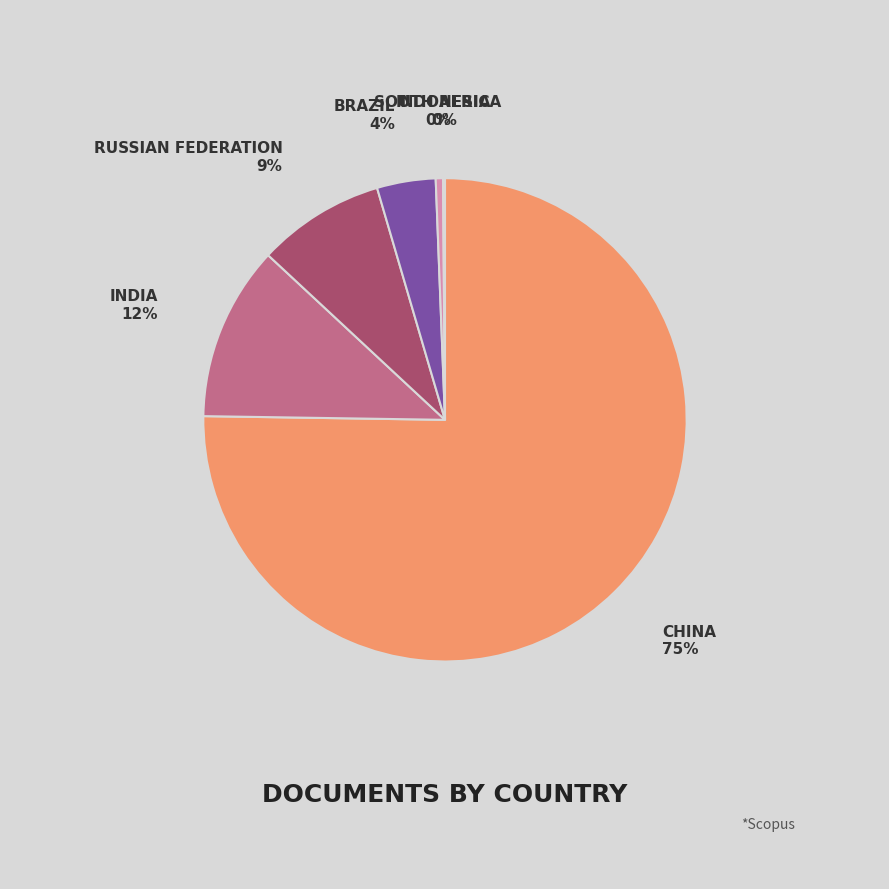

Which category has the smallest portion of the pie?

Indonesia